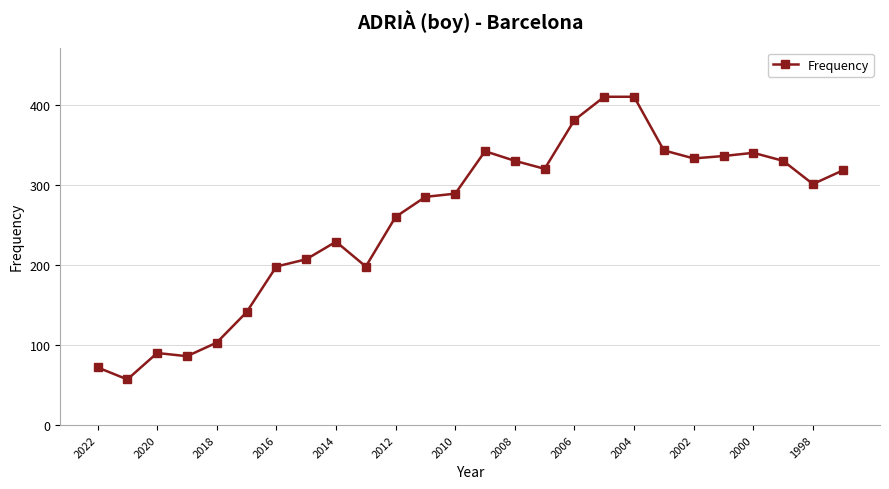

True or false: there are more than 2 points higher than both neighbors.

True